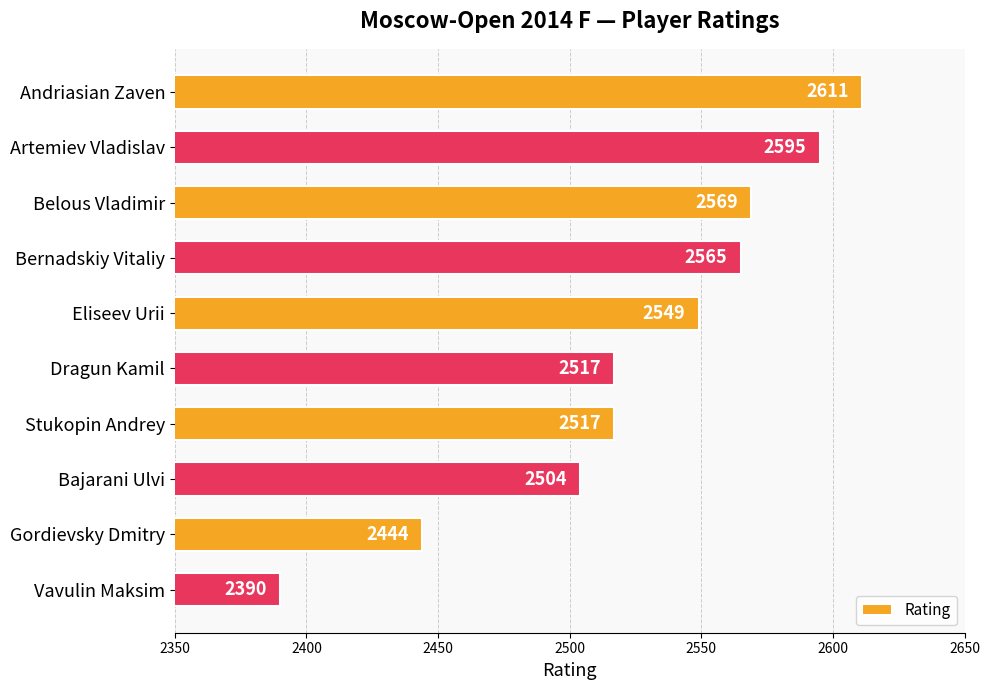

What is the sum of the values at Eliseev Urii and Vavulin Maksim?

4939